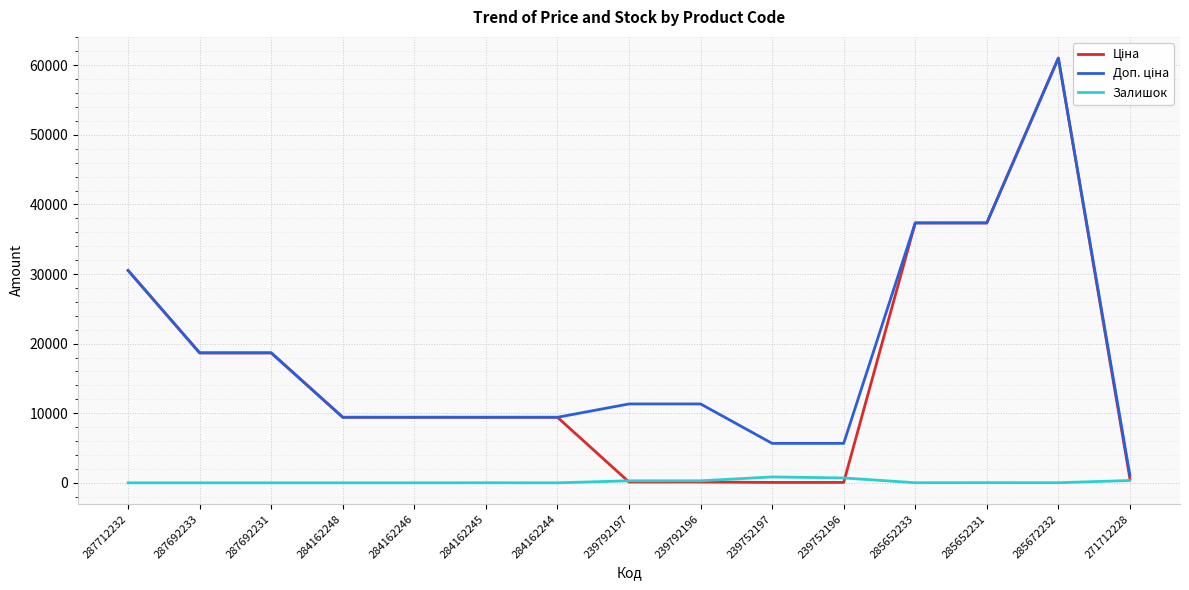

At which category is the sum across all series the highest?

285672232